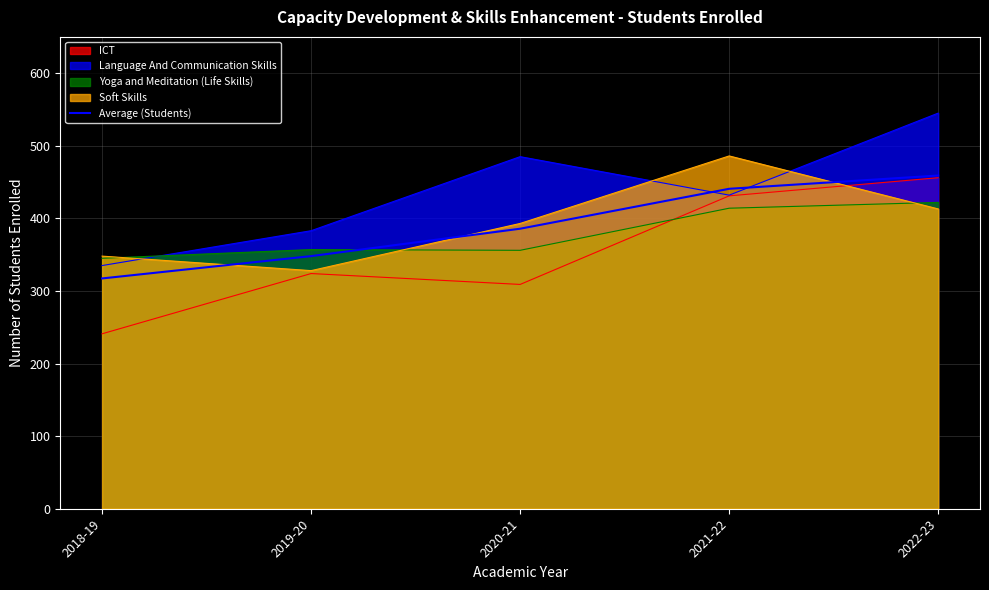

How many data points does each series have?

5